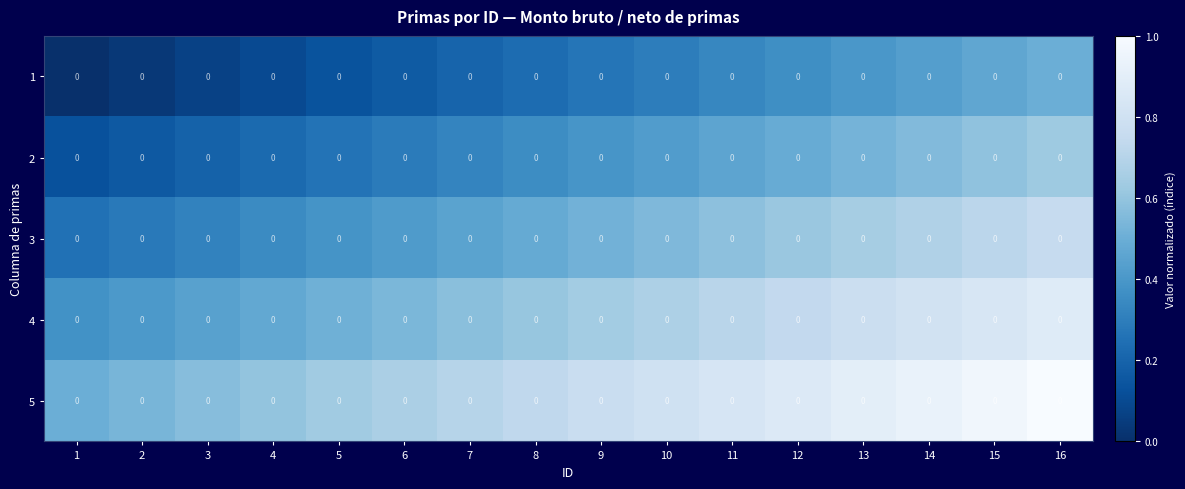

Which has a higher value, 3 or 16?

16